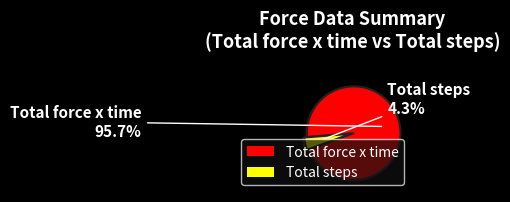

Is it true that Total steps is 11% of the pie?

False